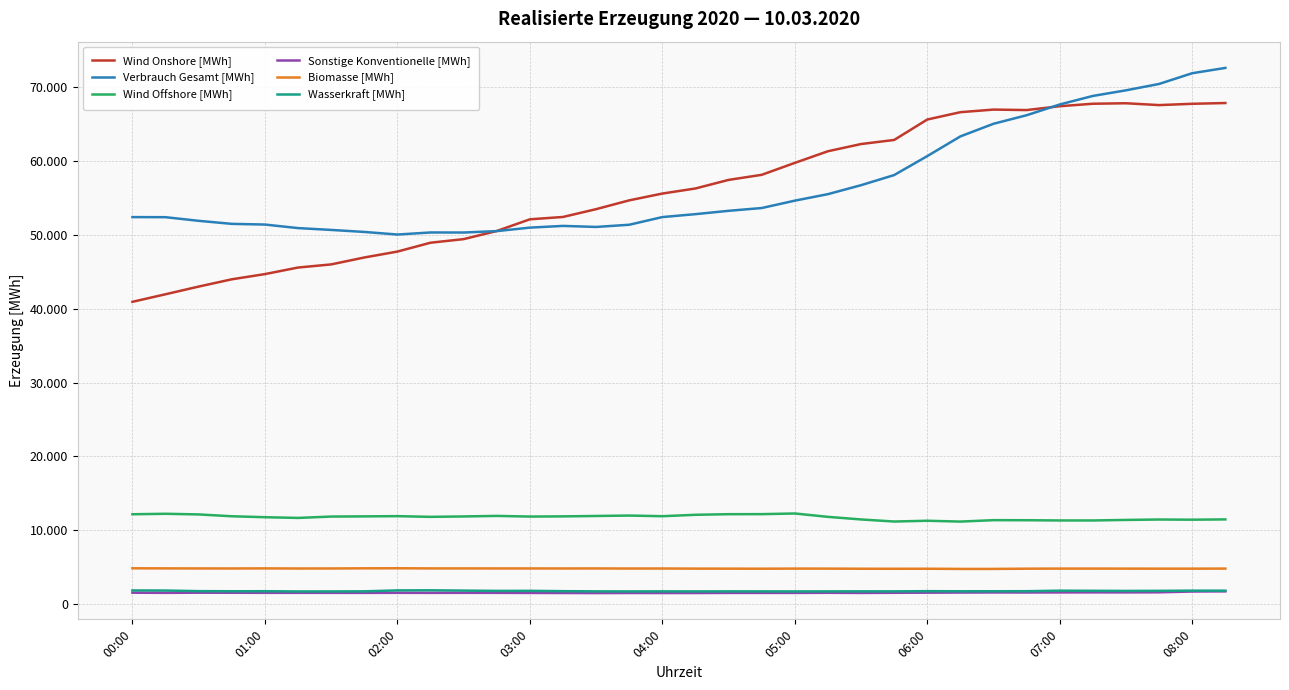

How many interior local peaks does the Wasserkraft [MWh] series have?

9